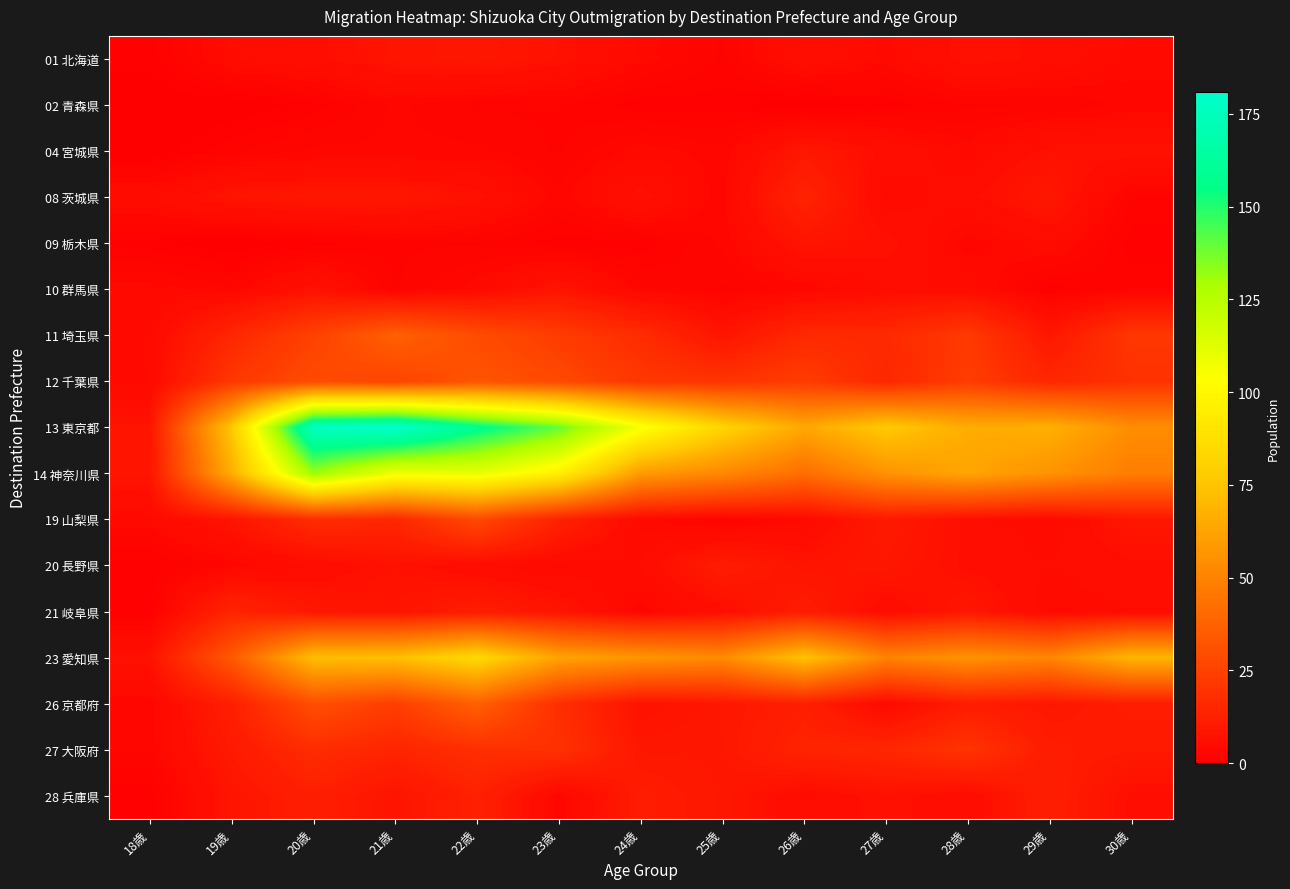

Reading left to right, extract all data points from this chart.

01 北海道: 18歳=1	19歳=5	20歳=6	21歳=8	22歳=9	23歳=7	24歳=4	25歳=2	26歳=6	27歳=4	28歳=7	29歳=6	30歳=4
02 青森県: 18歳=0	19歳=0	20歳=1	21歳=3	22歳=2	23歳=2	24歳=1	25歳=1	26歳=0	27歳=1	28歳=2	29歳=2	30歳=3
04 宮城県: 18歳=0	19歳=2	20歳=3	21歳=3	22歳=3	23歳=2	24歳=4	25歳=3	26歳=9	27歳=6	28歳=4	29歳=7	30歳=7
08 茨城県: 18歳=5	19歳=8	20歳=9	21歳=9	22歳=7	23歳=3	24歳=7	25歳=3	26歳=14	27歳=4	28歳=6	29歳=9	30歳=2
09 栃木県: 18歳=1	19歳=0	20歳=1	21歳=2	22歳=2	23歳=1	24歳=1	25歳=3	26歳=8	27歳=7	28歳=3	29歳=5	30歳=1
10 群馬県: 18歳=4	19歳=3	20歳=7	21歳=2	22歳=4	23歳=8	24歳=3	25歳=2	26歳=3	27歳=5	28歳=5	29歳=1	30歳=2
11 埼玉県: 18歳=4	19歳=15	20歳=25	21歳=37	22歳=29	23歳=23	24歳=17	25歳=8	26歳=16	27歳=16	28歳=22	29歳=9	30歳=21
12 千葉県: 18歳=4	19歳=21	20歳=29	21歳=26	22歳=32	23歳=28	24歳=21	25歳=20	26歳=23	27歳=15	28歳=23	29歳=15	30歳=19
13 東京都: 18歳=8	19歳=76	20歳=176	21歳=181	22歳=158	23歳=140	24歳=106	25歳=82	26歳=64	27歳=77	28歳=66	29歳=67	30歳=54
14 神奈川県: 18歳=8	19歳=66	20歳=131	21歳=108	22歳=110	23歳=96	24歳=59	25歳=52	26歳=42	27歳=56	28歳=63	29歳=56	30歳=48
19 山梨県: 18歳=4	19歳=8	20歳=17	21歳=15	22歳=28	23歳=13	24歳=4	25歳=2	26歳=4	27歳=10	28歳=6	29歳=4	30歳=9
20 長野県: 18歳=1	19歳=3	20歳=5	21歳=7	22歳=5	23歳=4	24歳=5	25歳=11	26歳=8	27歳=9	28歳=6	29歳=5	30歳=6
21 岐阜県: 18歳=1	19歳=14	20歳=9	21歳=8	22歳=11	23歳=8	24歳=3	25歳=6	26歳=11	27歳=5	28歳=9	29歳=4	30歳=5
23 愛知県: 18歳=7	19歳=34	20歳=72	21歳=73	22歳=84	23歳=62	24歳=57	25歳=53	26歳=74	27歳=50	28歳=56	29歳=51	30歳=69
26 京都府: 18歳=3	19歳=12	20歳=30	21歳=24	22歳=37	23歳=18	24歳=7	25歳=9	26歳=12	27歳=4	28歳=11	29歳=9	30歳=11
27 大阪府: 18歳=3	19歳=10	20歳=17	21歳=14	22歳=18	23歳=19	24歳=9	25歳=9	26歳=14	27歳=15	28歳=20	29歳=11	30歳=10
28 兵庫県: 18歳=1	19歳=8	20歳=12	21歳=8	22歳=13	23歳=3	24歳=11	25歳=9	26歳=5	27歳=7	28歳=5	29歳=12	30歳=6